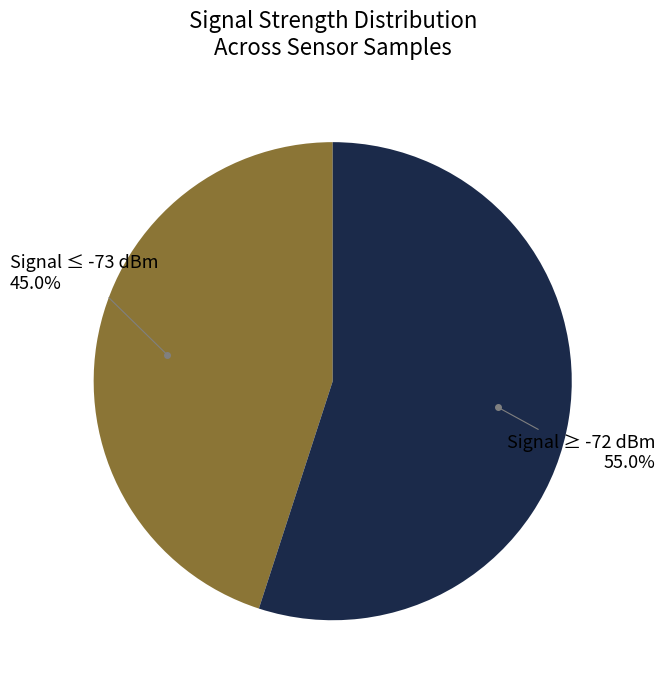

Is there a majority slice in this chart?

Yes